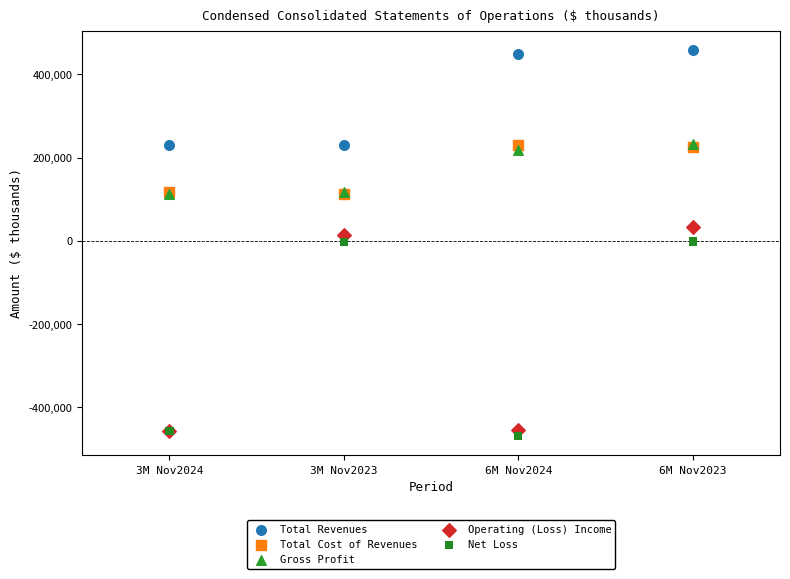

Which series has the largest Y range (max minus min)?

Operating (Loss) Income